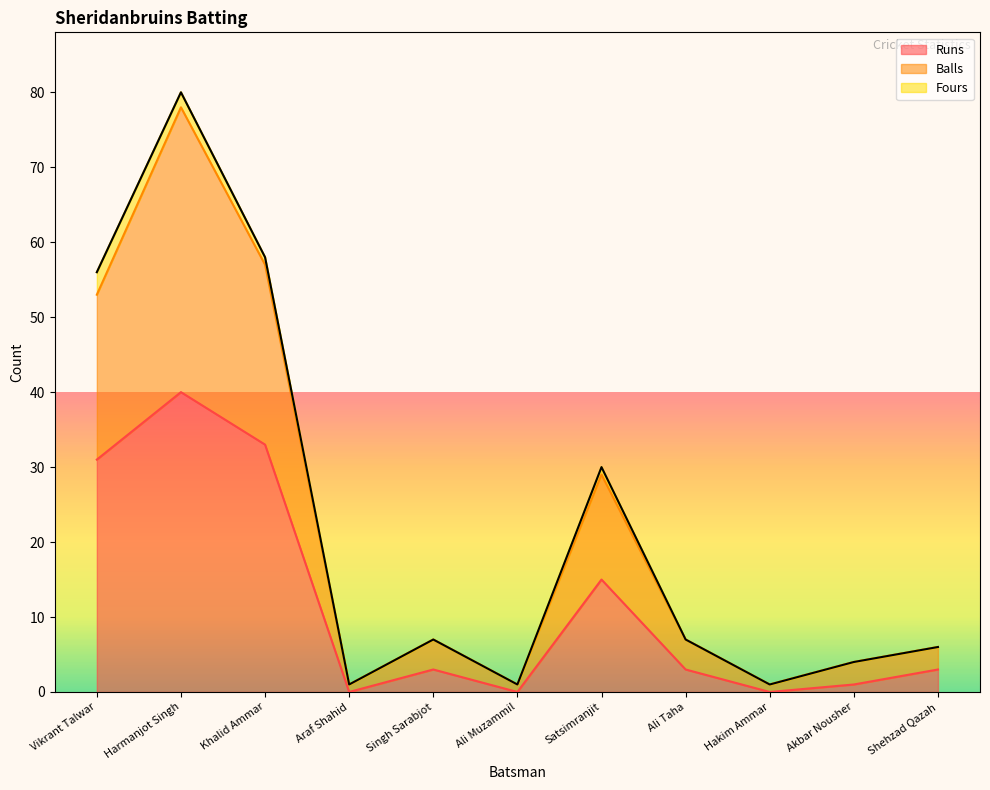

What is the label of the 7th point from the right?

Singh Sarabjot